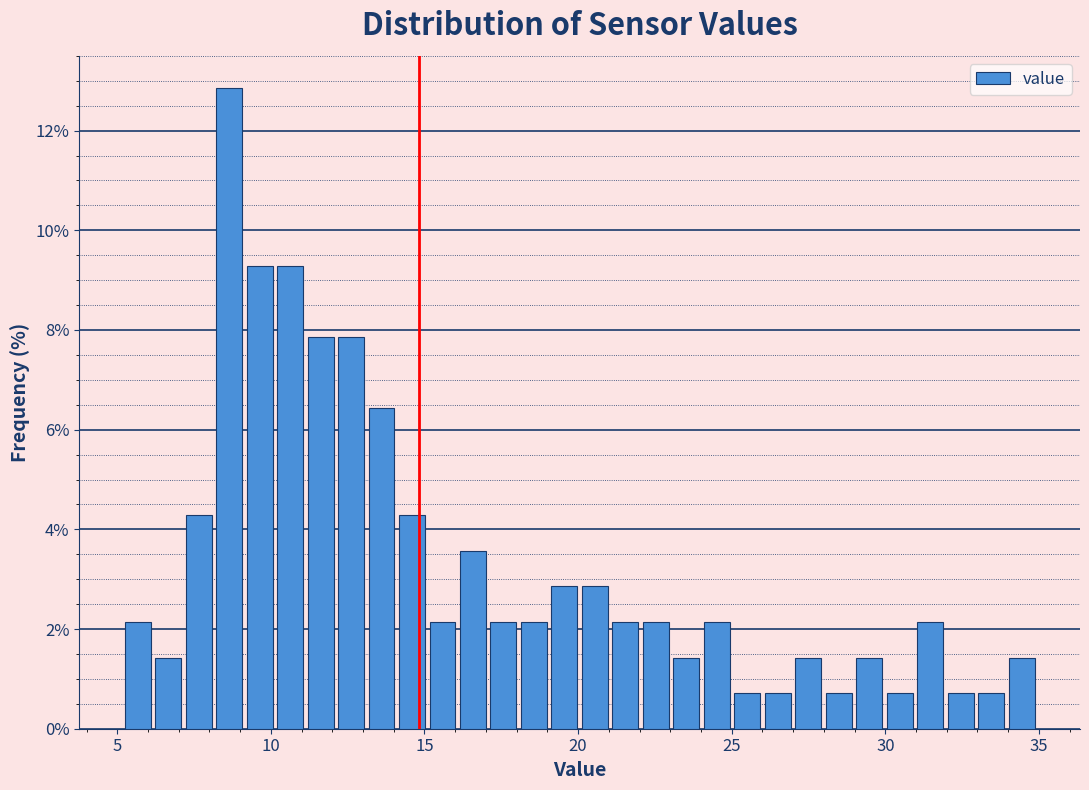

Around what value on the x-axis is the tallest bar? Give the approximate position of its centre, as read against the axis.

8.5